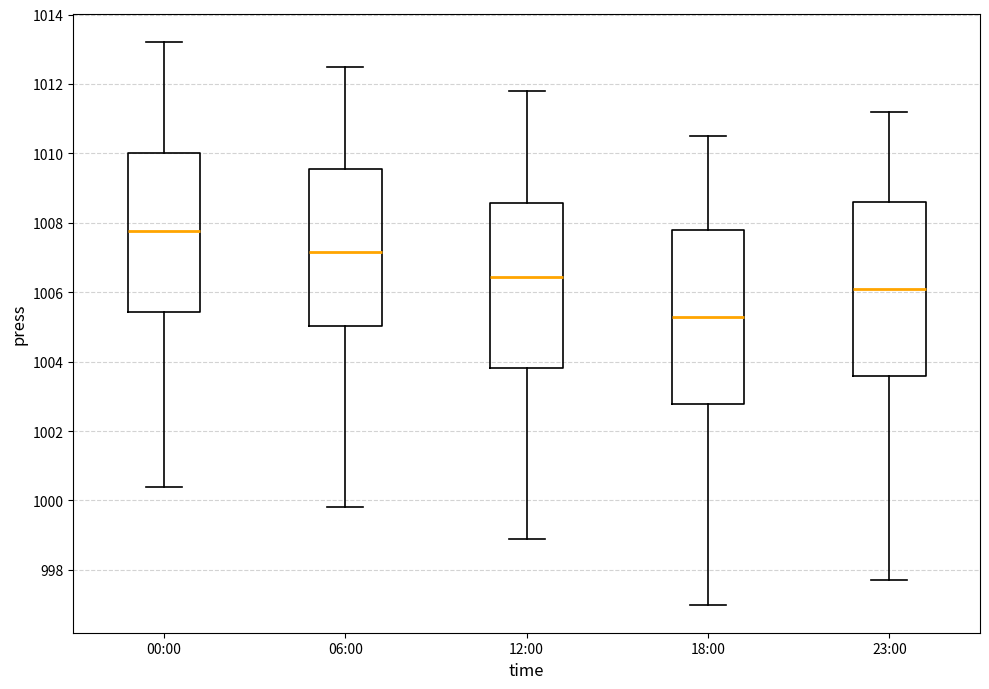

Which box has the highest median line?

00:00